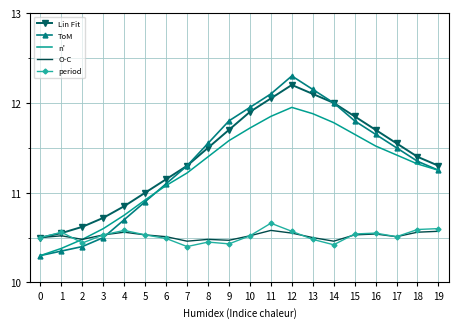

True or false: period and n' intersect in this chart.

True